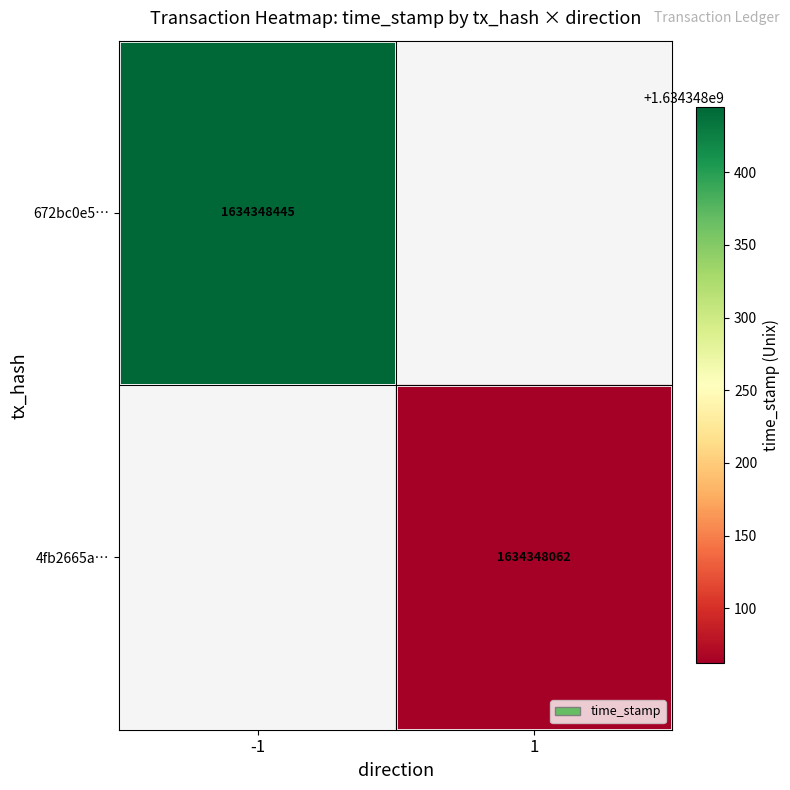

Which series has the largest range (max minus min)?

672bc0e58787699fbbdfaae1235bcd4c95531a4